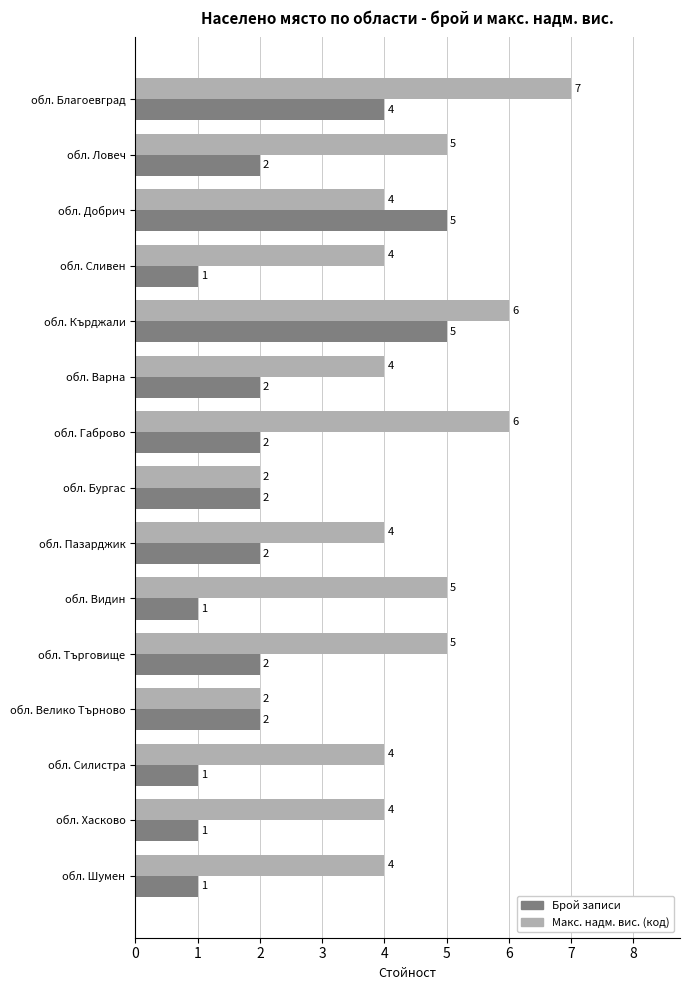

How many distinct data groups are displayed?

2